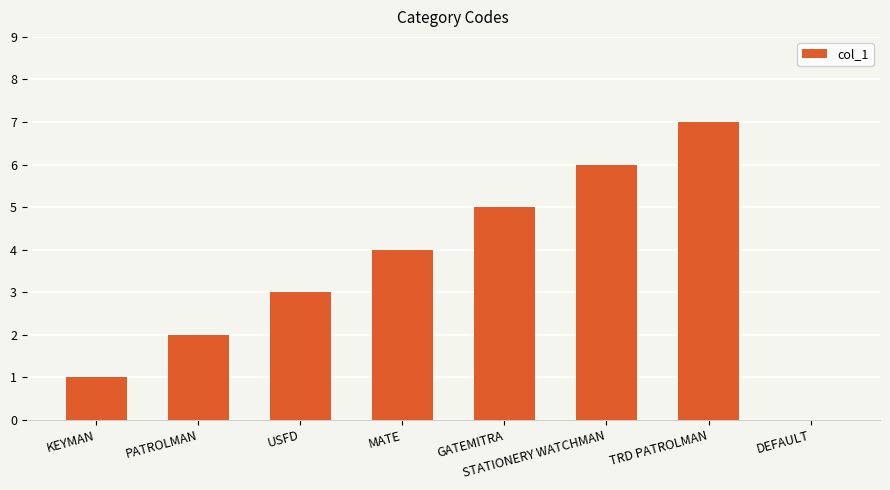

What is the sum of the values at KEYMAN and USFD?

4